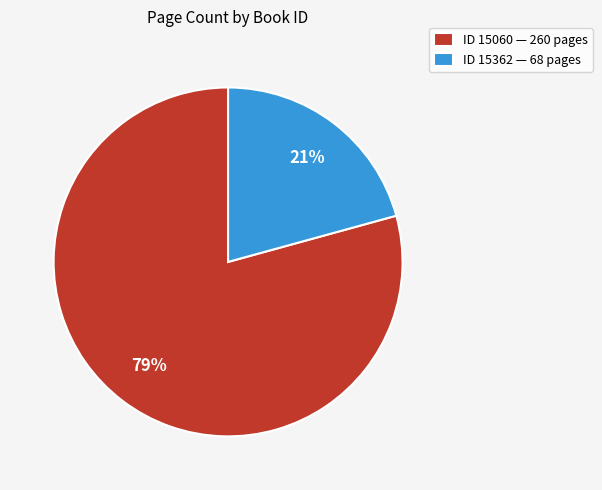

What percentage is the ID 15060 — 260 pages slice, to the nearest percent?

79%